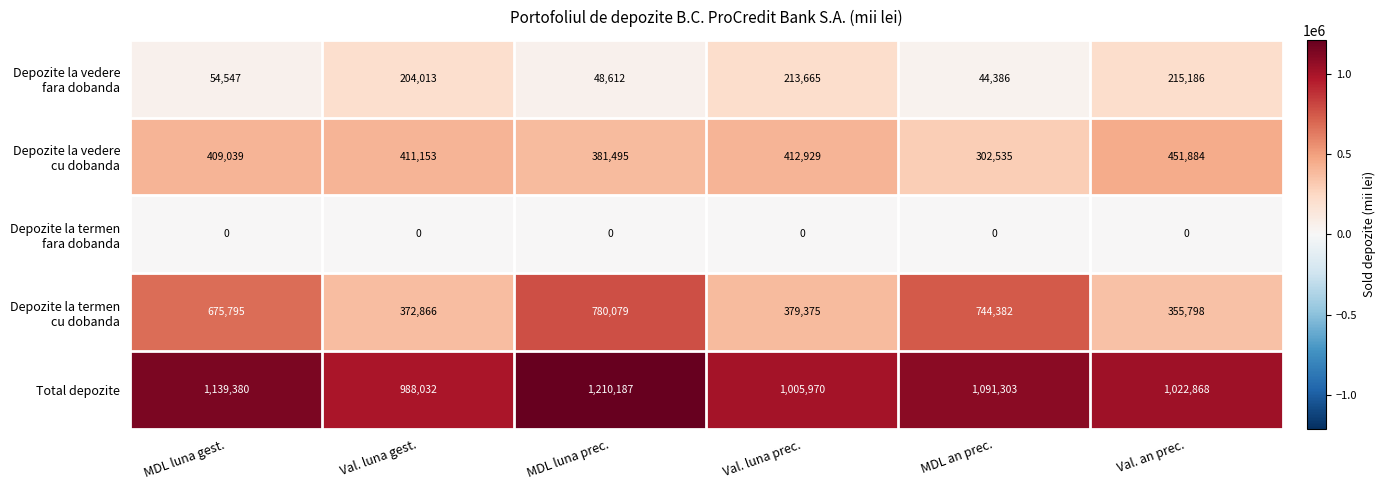

The Total depozite series shows 1139380 at MDL luna gest.. True or false?

True